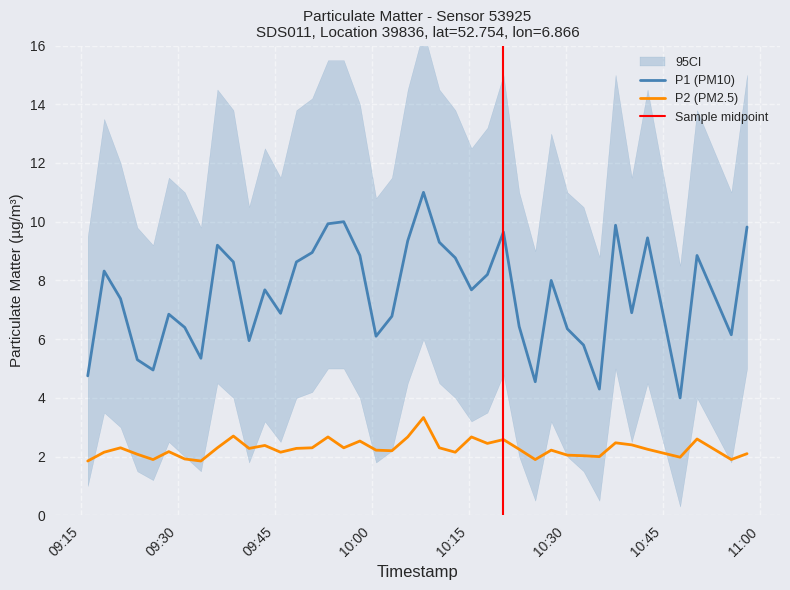

What is the minimum value for P2 (PM2.5)?

1.9